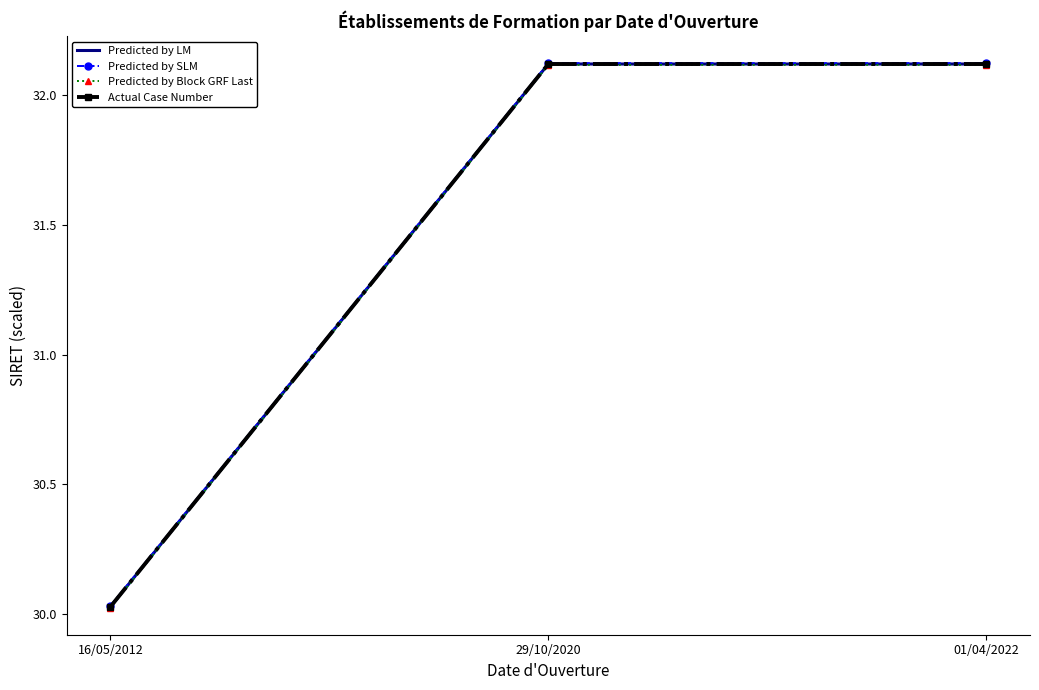

The value of Predicted by LM at 29/10/2020 is 32.1. True or false?

True